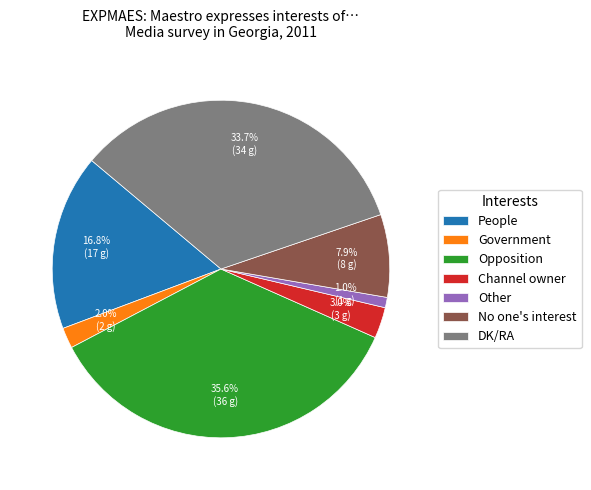

To the nearest percent, what is the difference between the Other and Channel owner slice percentages?

2%